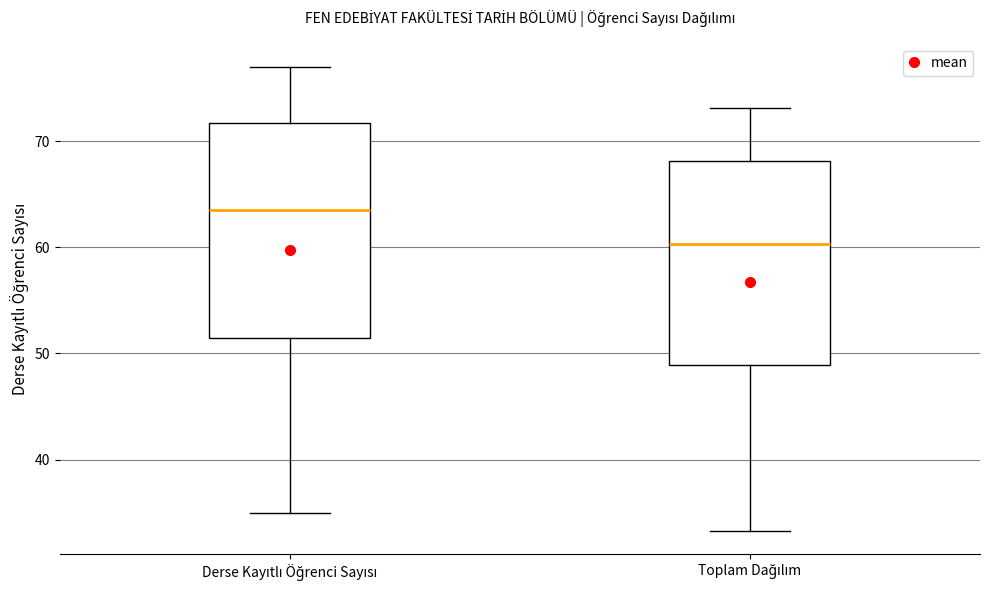

Where is the upper edge of the box for Derse Kayıtlı Öğrenci Sayısı on the y-axis? The values are not printed on the chart, so give them approximately, as read against the axis.

72